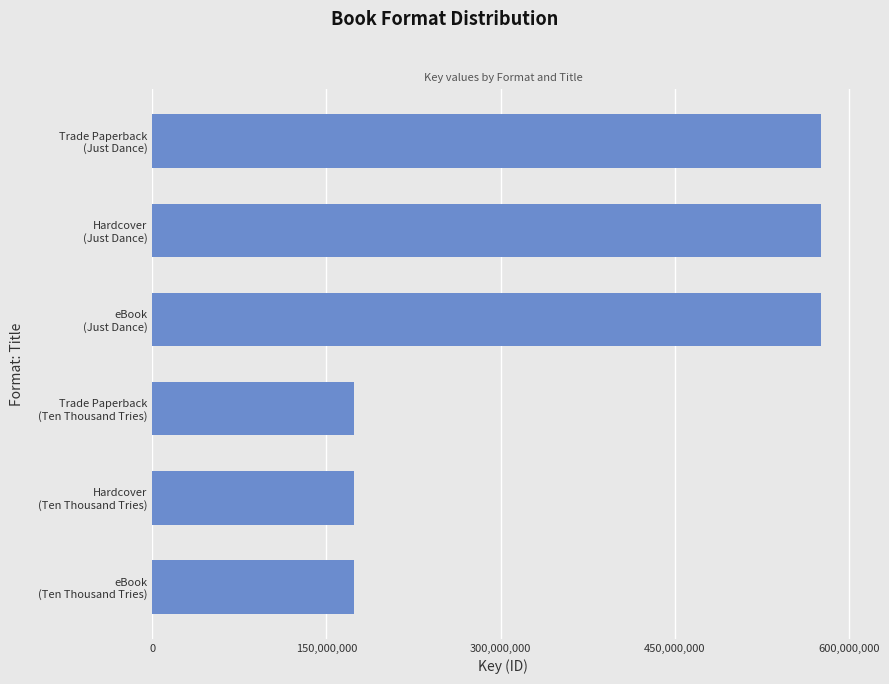

What is the difference between the maximum and minimum values?

401667417